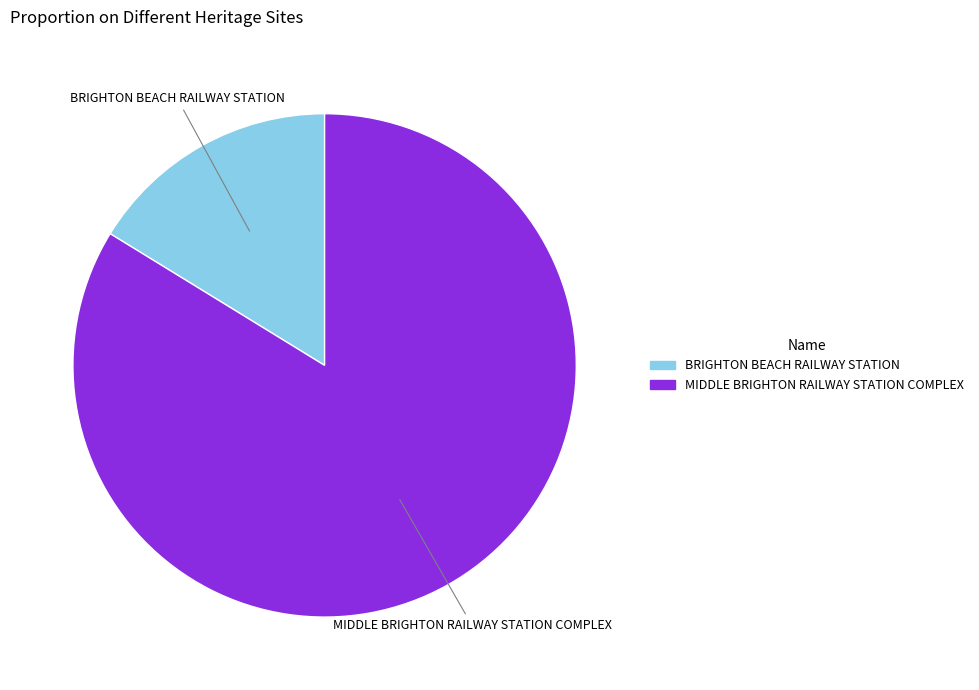

Count the number of slices in the pie.

2